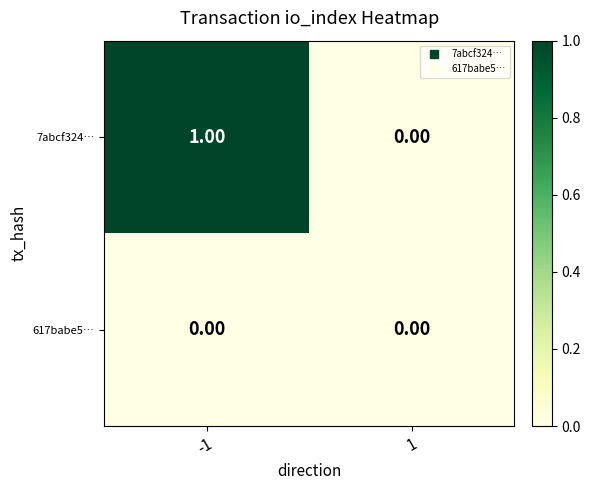

Which series has the largest total across all categories?

7abcf324…